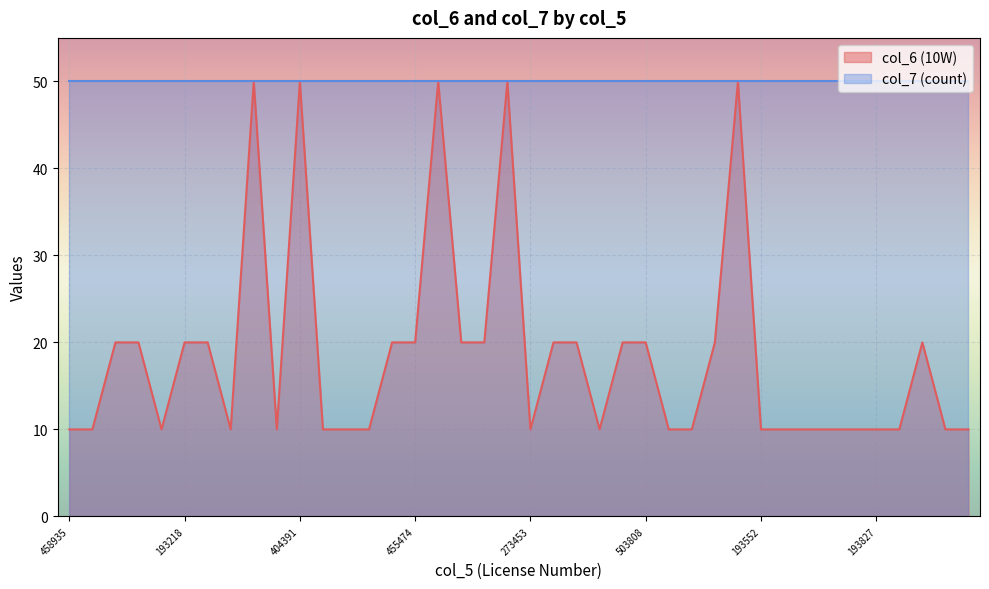

Which label corresponds to the smallest value in the chart?

458935